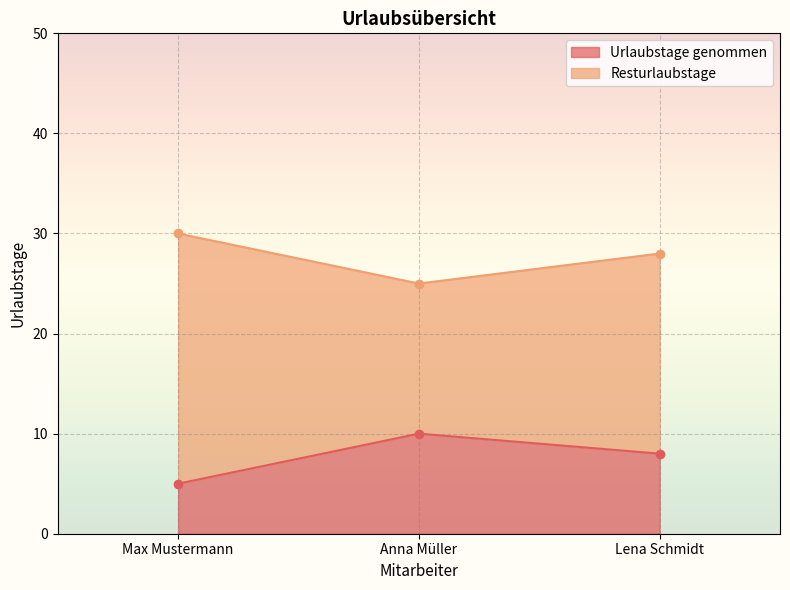

Reading left to right, transcribe all the data shown in this chart.

Urlaubstage genommen: Max Mustermann=5	Anna Müller=10	Lena Schmidt=8
Resturlaubstage: Max Mustermann=30	Anna Müller=25	Lena Schmidt=28